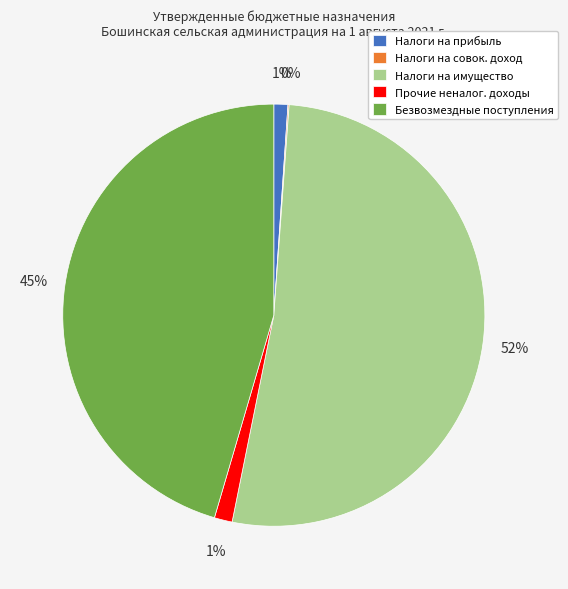

Which has a higher value, Налоги на прибыль or Безвозмездные поступления?

Безвозмездные поступления